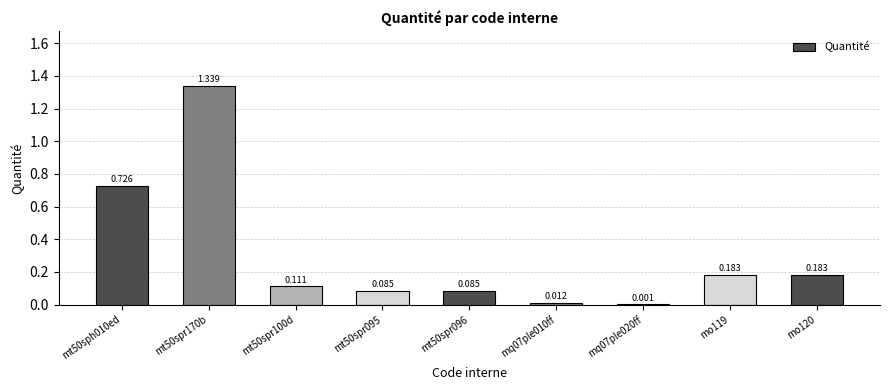

What is the difference between the second highest and minimum values?

0.7